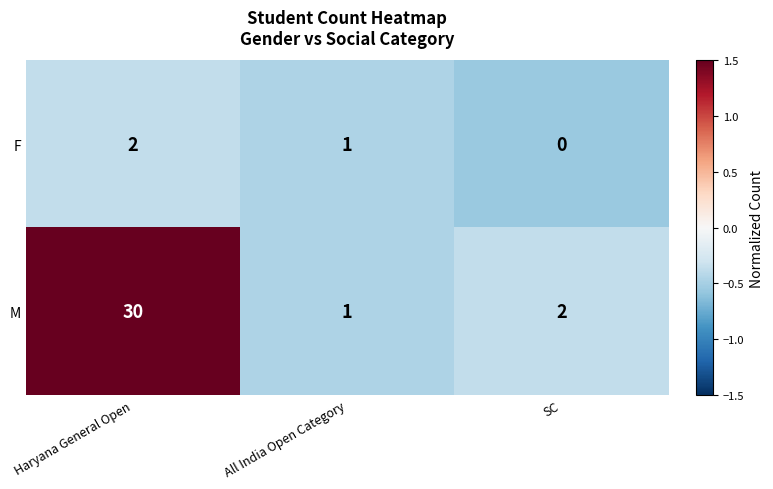

Is it true that F equals 2 at Haryana General Open?

True